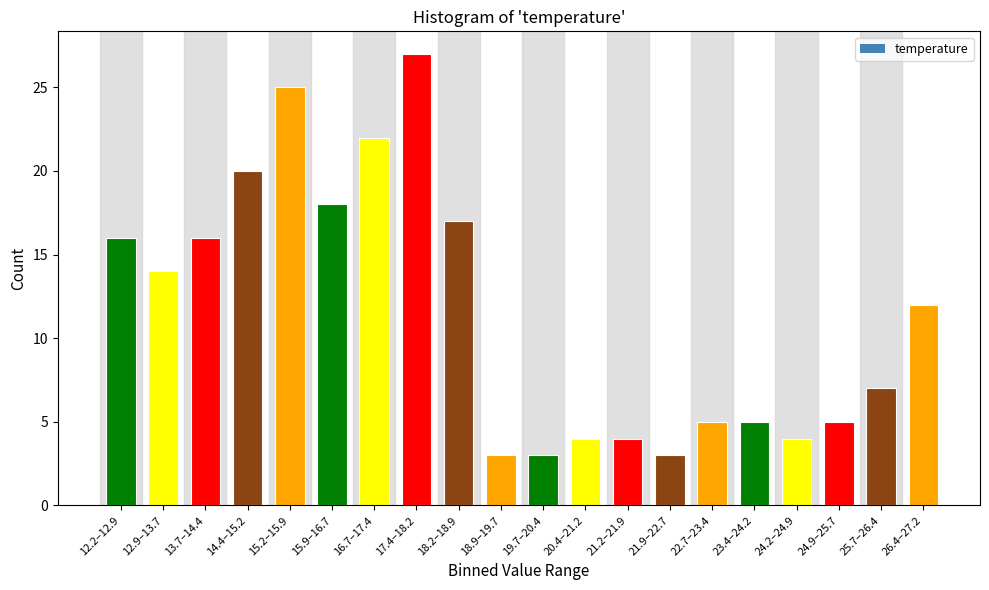

Reading left to right, transcribe all the data shown in this chart.

16	14	16	20	25	18	22	27	17	3	3	4	4	3	5	5	4	5	7	12